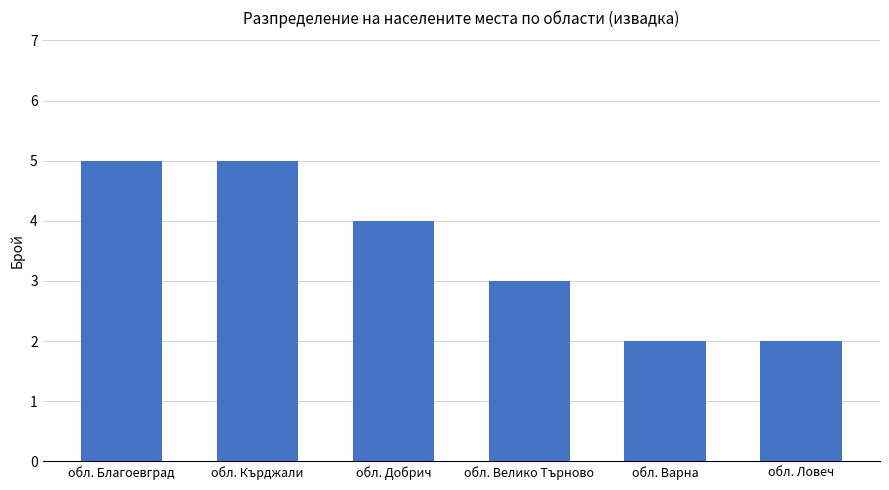

What is the ratio of the value at обл. Кърджали to the value at обл. Благоевград?

1.0